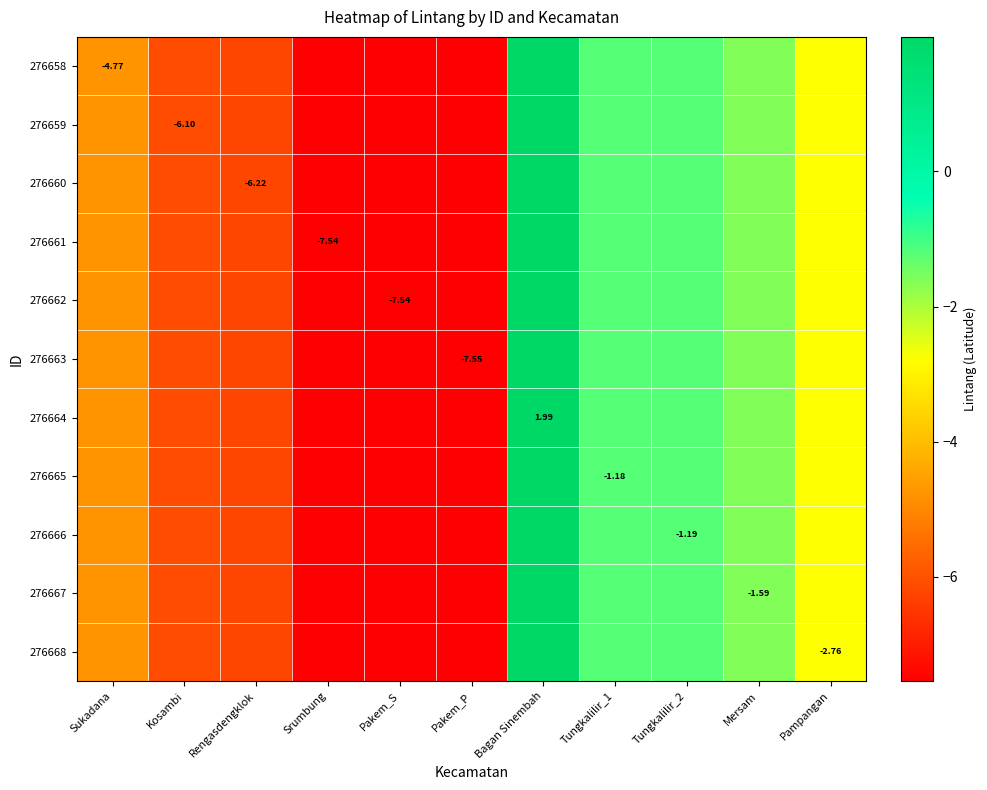

What is the difference between the maximum and minimum values in the 276668 series?

9.5